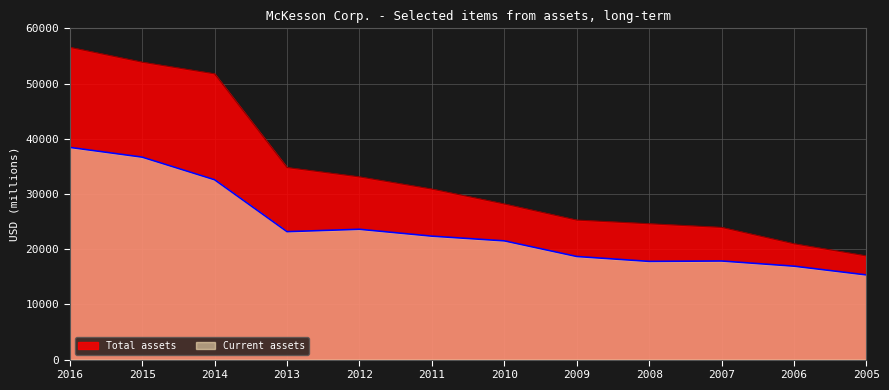

How many lines are shown in the chart?

2